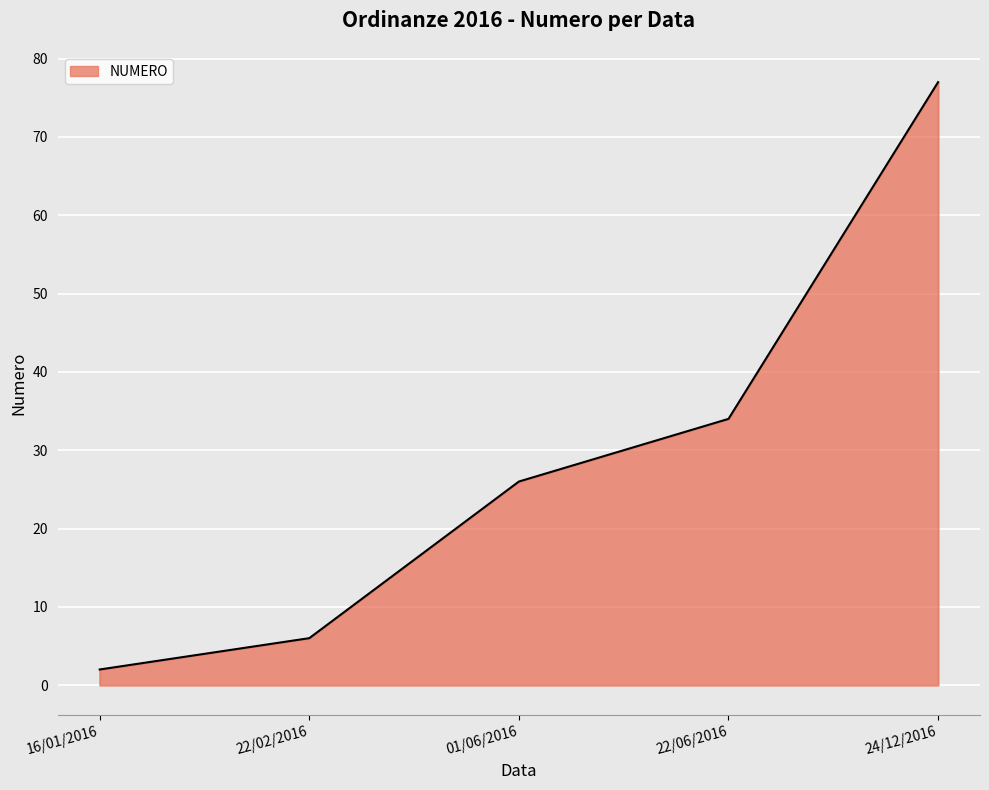

How many values are below 26?

2